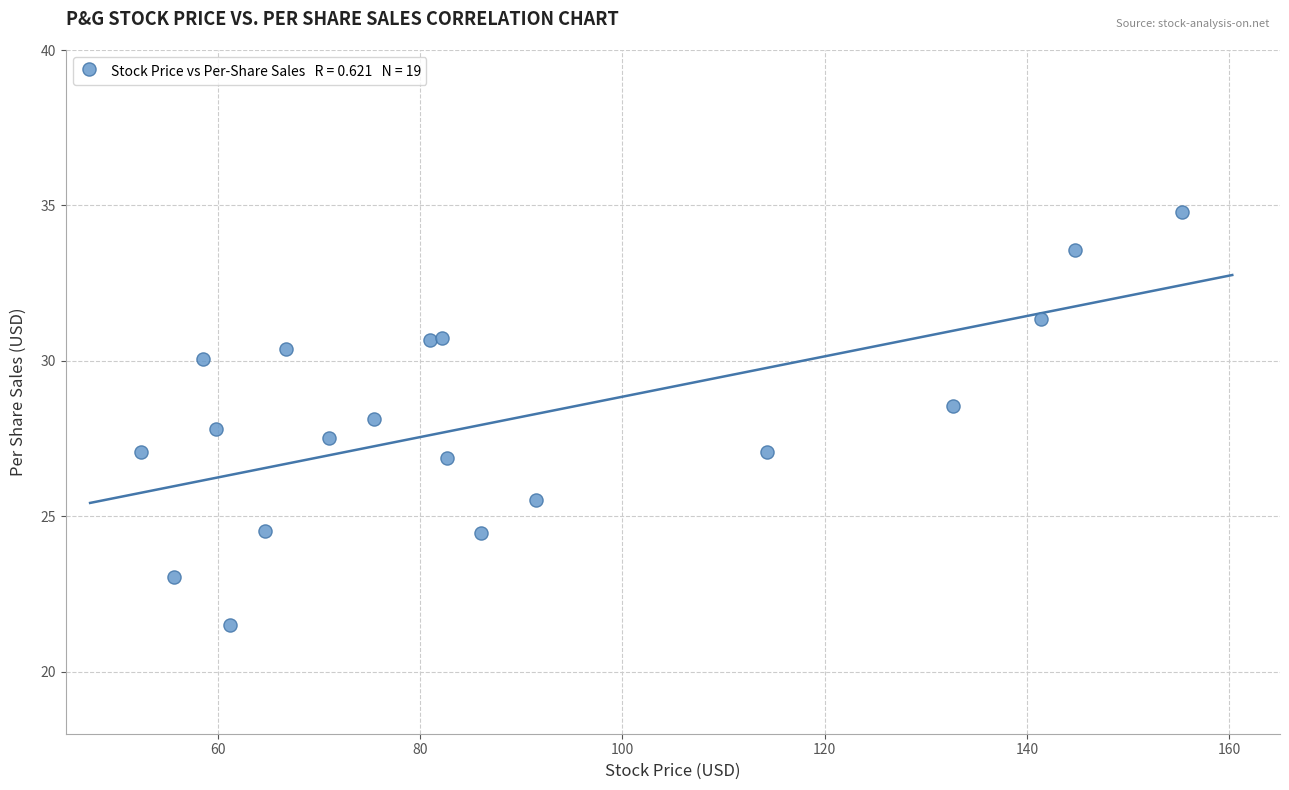

What is the range of X values (max minus min)?

102.9